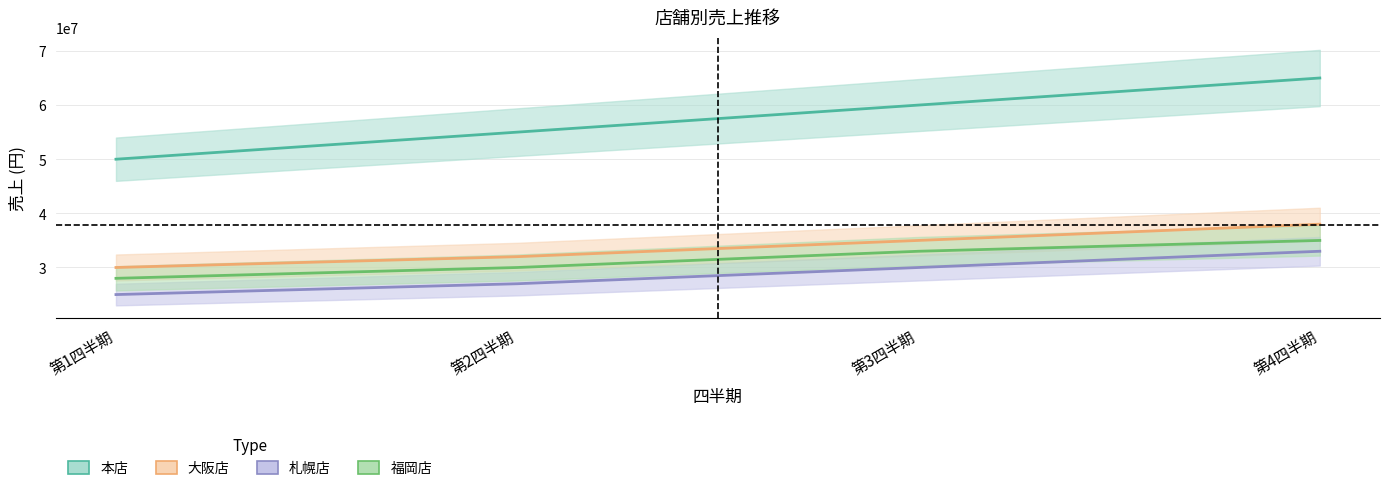

Reading left to right, extract all data points from this chart.

本店: 第1四半期=50000000	第2四半期=55000000	第3四半期=60000000	第4四半期=65000000
大阪店: 第1四半期=30000000	第2四半期=32000000	第3四半期=35000000	第4四半期=38000000
札幌店: 第1四半期=25000000	第2四半期=27000000	第3四半期=30000000	第4四半期=33000000
福岡店: 第1四半期=28000000	第2四半期=30000000	第3四半期=33000000	第4四半期=35000000